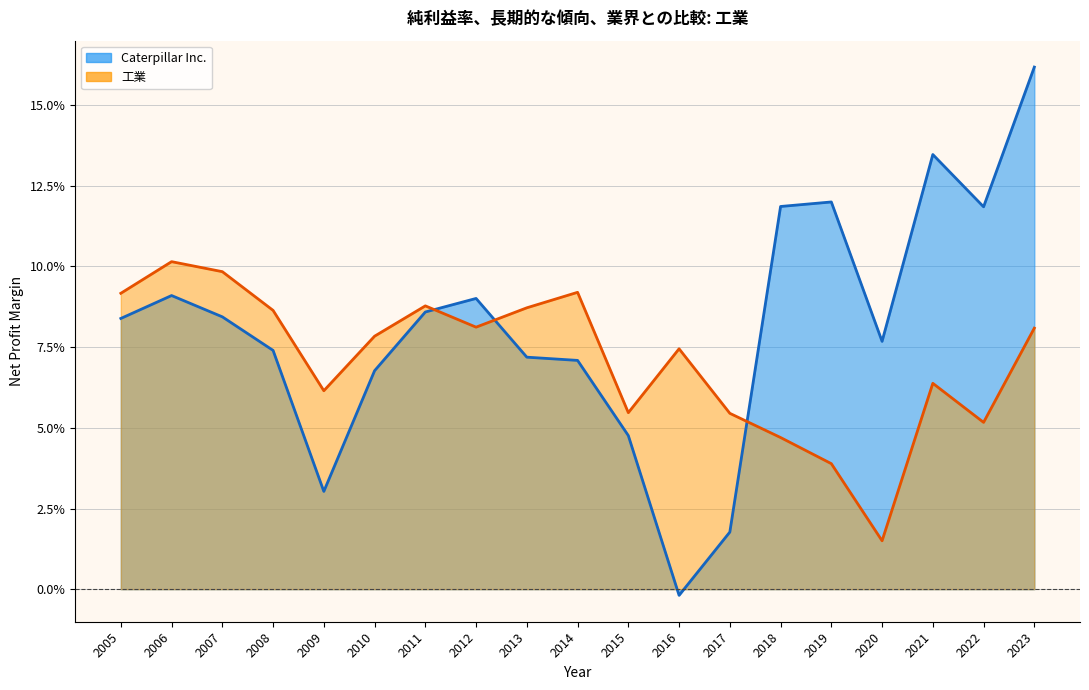

Count the number of categories in the chart.

19